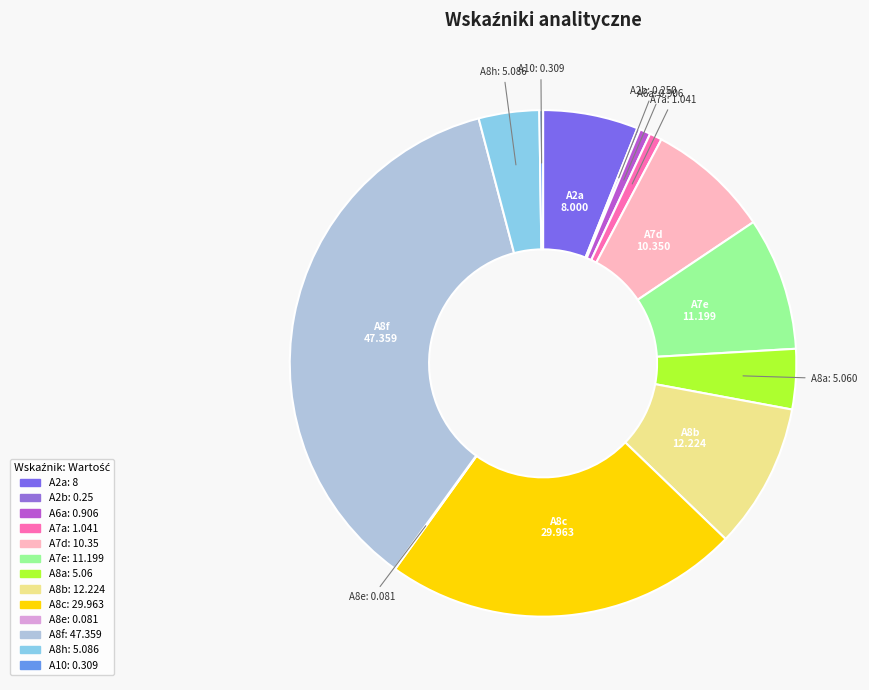

Is the sum of A7e and A7a greater than half?

No